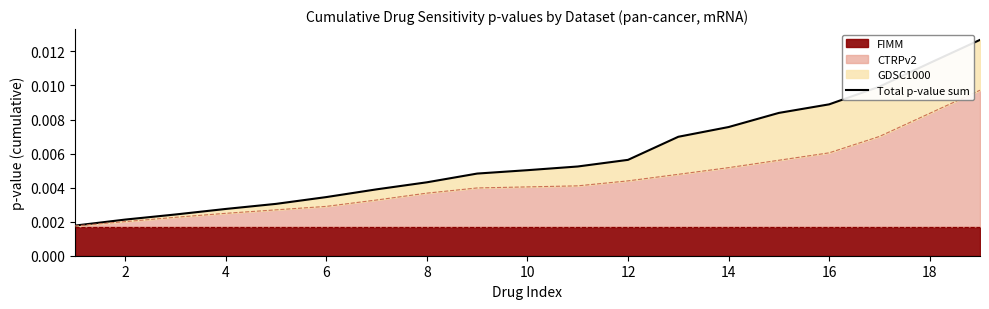

Between 8 and 17, which is larger?

17